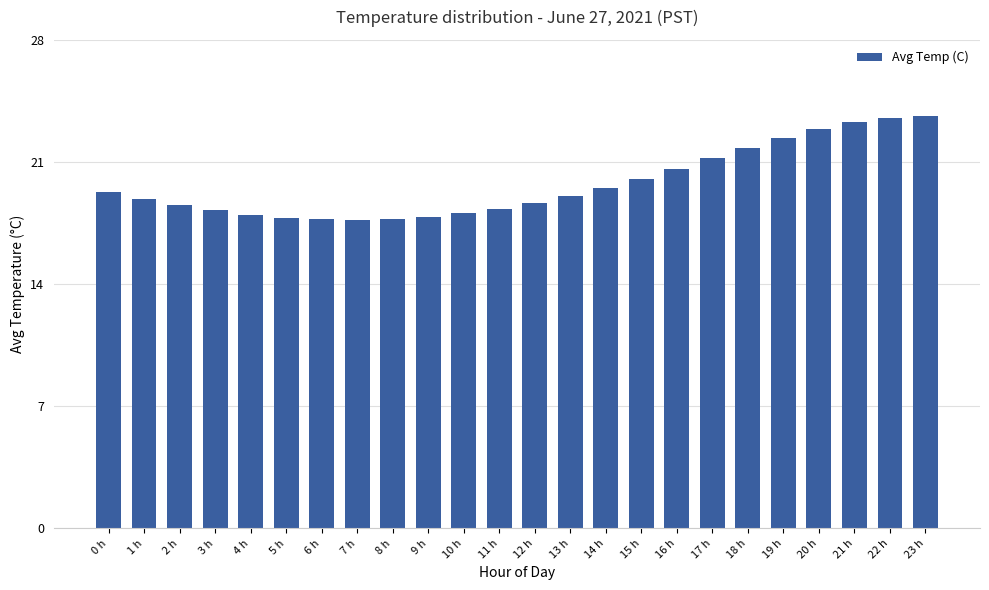

What position from the right is 12 h?

12